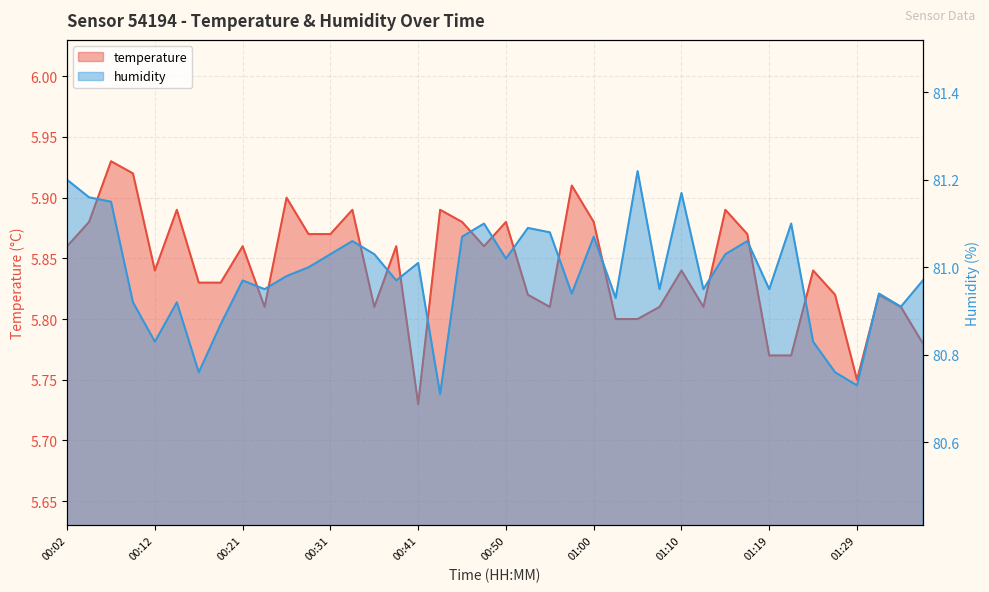

True or false: humidity has more than 1 points higher than both neighbors.

True